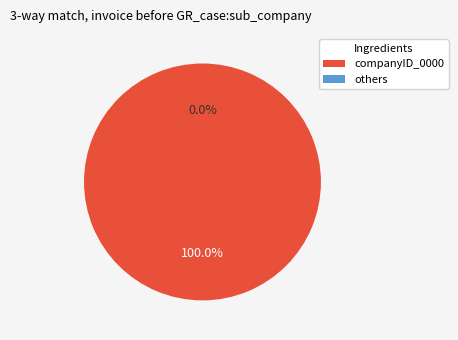

Between 4 and 28, which is larger?

28